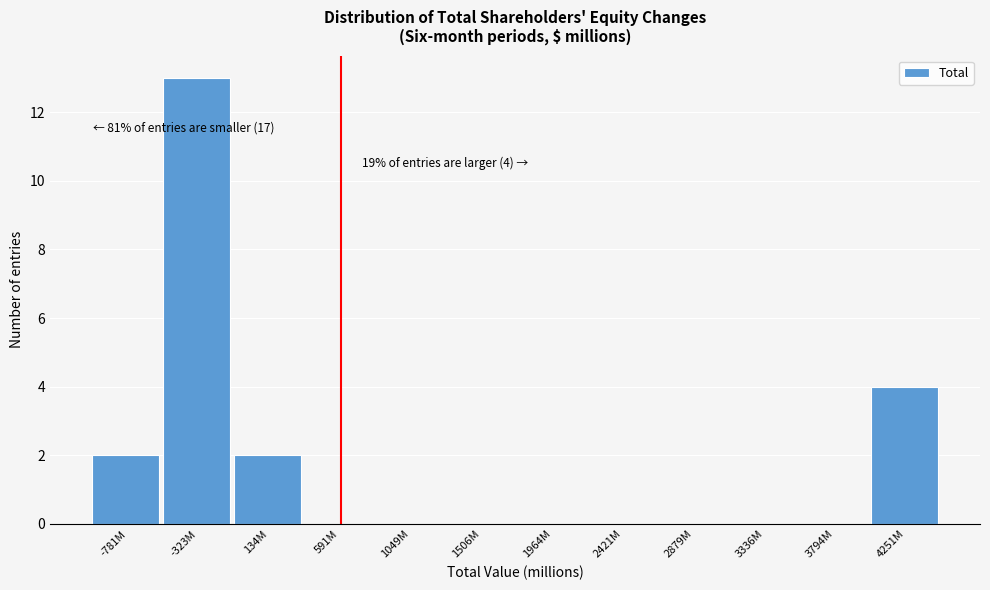

Reading left to right, list all the values displayed in this chart.

-781M=2	-323M=13	134M=2	591M=0	1049M=0	1506M=0	1964M=0	2421M=0	2879M=0	3336M=0	3794M=0	4251M=4